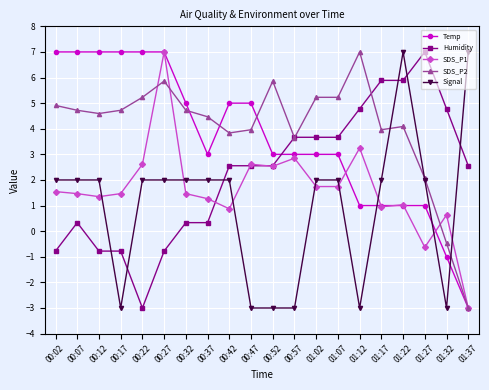

What is the difference between the Temp values at 00:52 and 00:47?

2.0